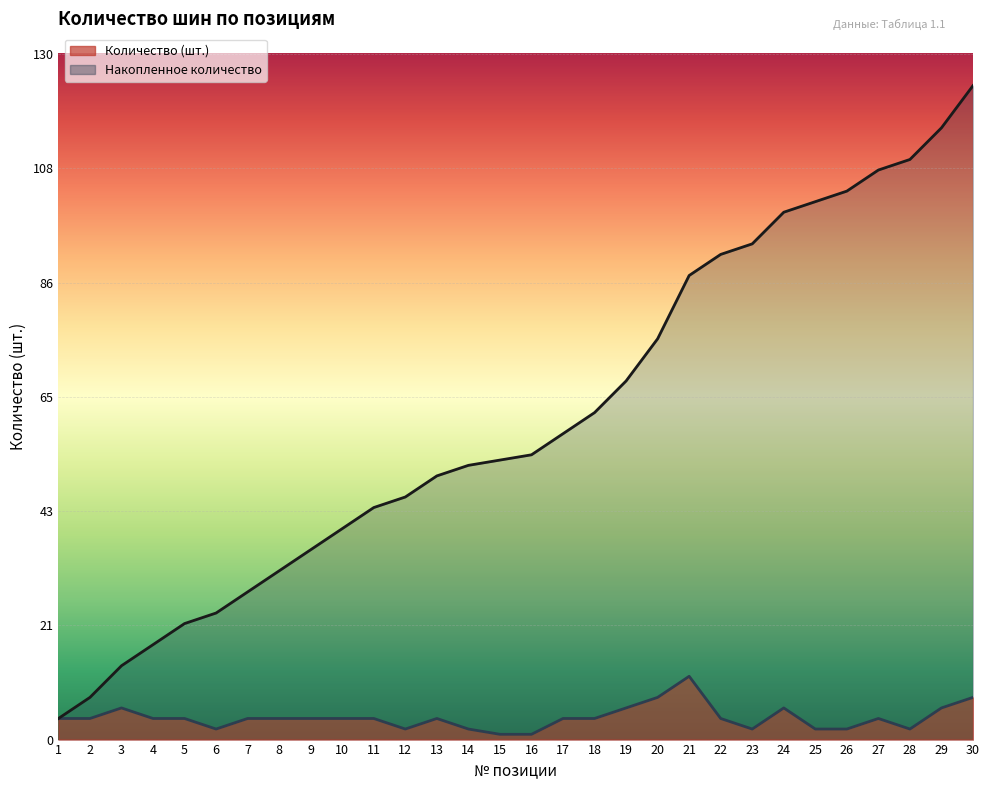

What is the difference between the maximum and minimum values in the Количество (шт.) series?

11